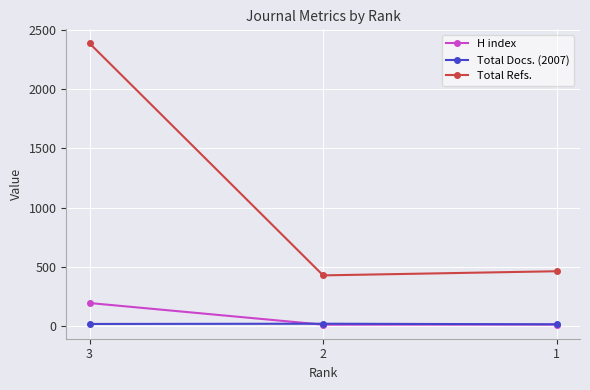

What is the sum of all Total Refs. values?

3276